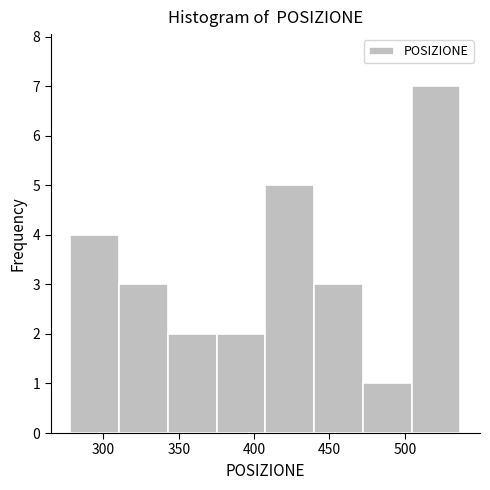

Reading left to right, transcribe this chart: for each bar, give the range it covers on the x-axis and its height. Neither the bar edges nor the heights are printed on the chart, so give them approximately, as read against the axes.

280 to 310: 4
310 to 345: 3
345 to 375: 2
375 to 410: 2
410 to 440: 5
440 to 470: 3
470 to 505: 1
505 to 535: 7